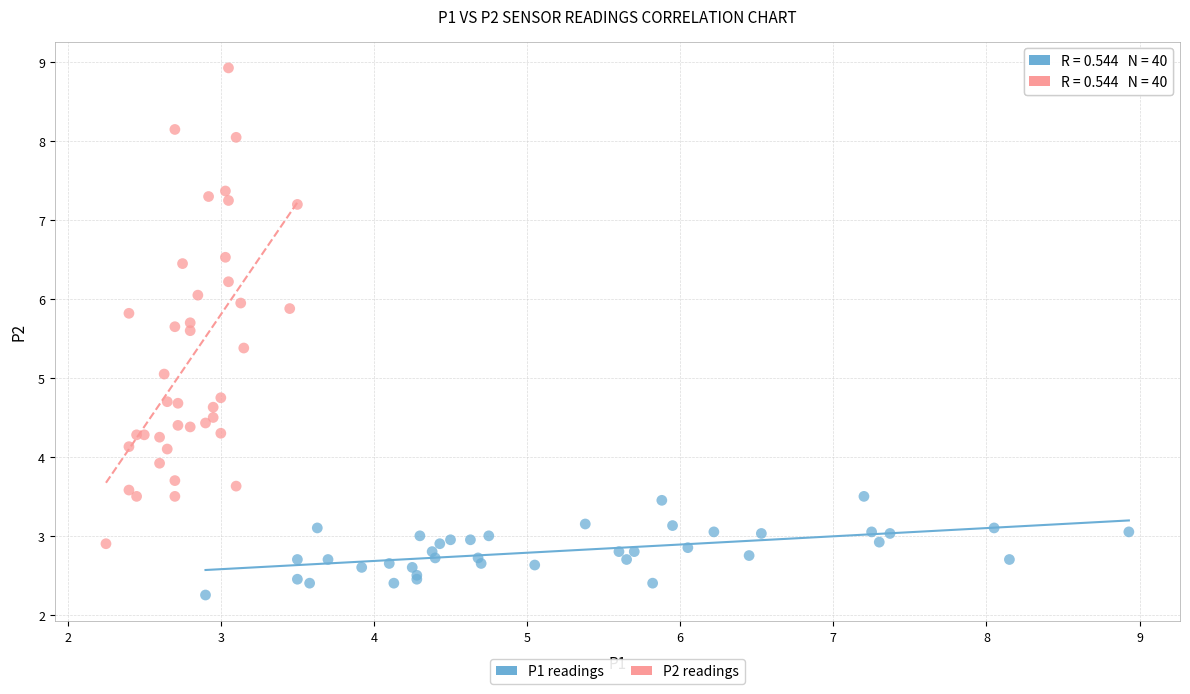

Which series has the largest Y range (max minus min)?

P2 readings